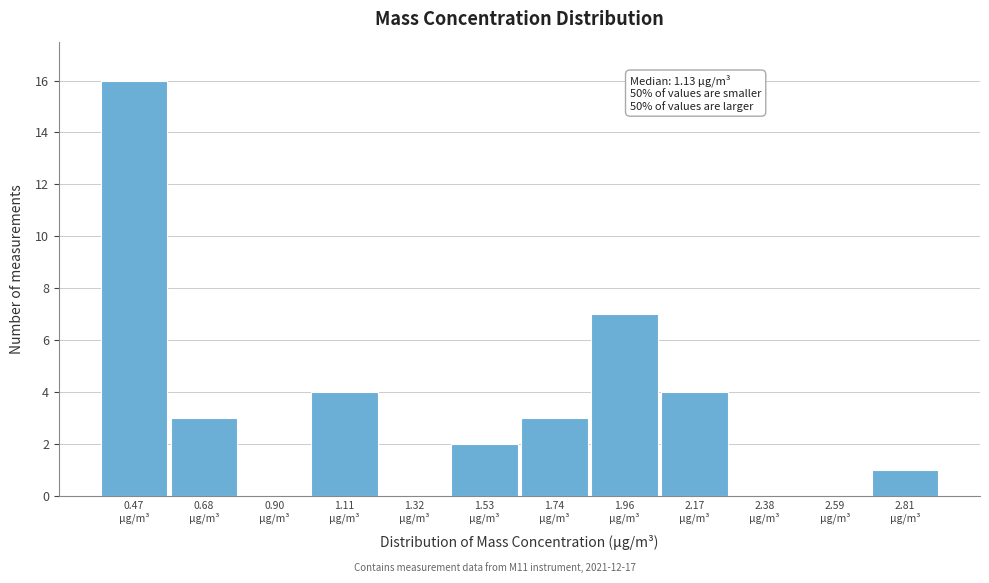

What is the sum of all values?

40